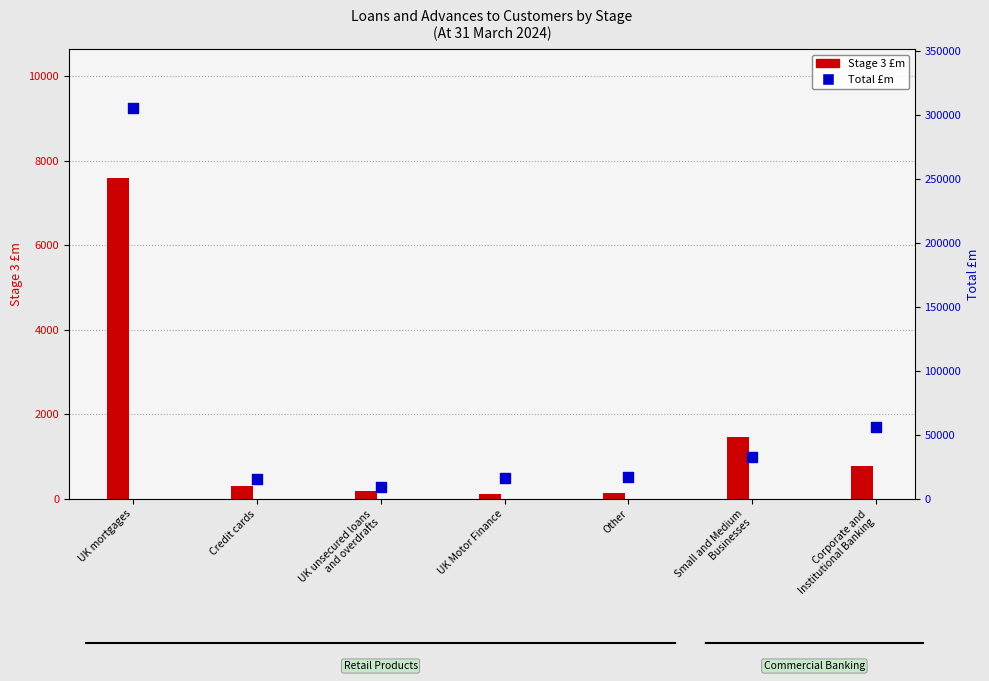

Is the value of Total £m at Small and Medium
Businesses greater than the value of Stage 3 £m at UK Motor Finance?

Yes